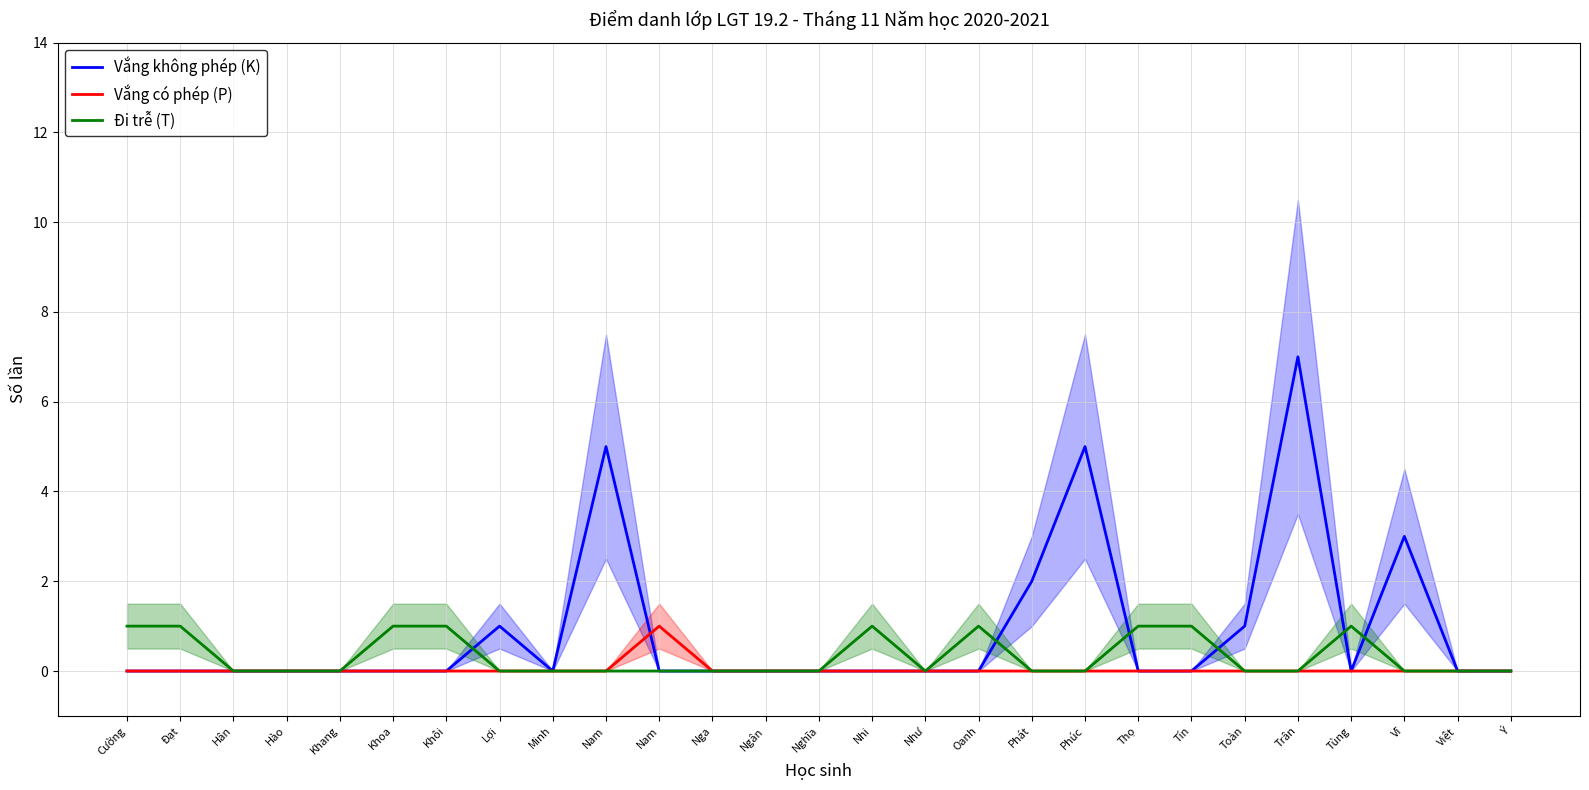

Between Nhi and Thọ, which series saw the biggest shift?

Vắng không phép (K)